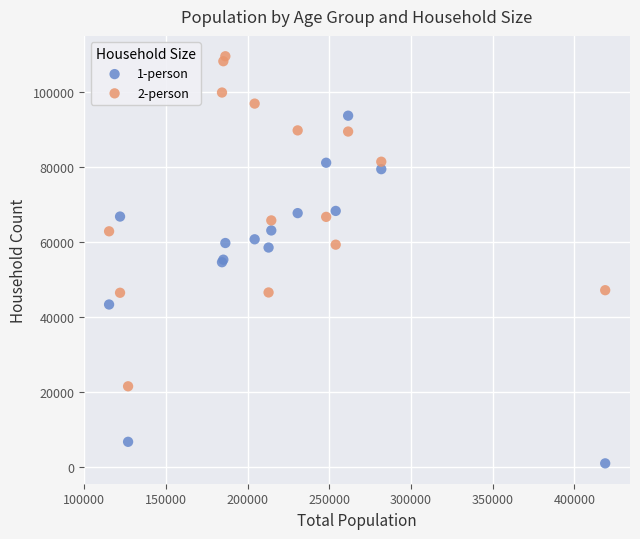

What is the X range (max minus min) for the scatter plot?

303690